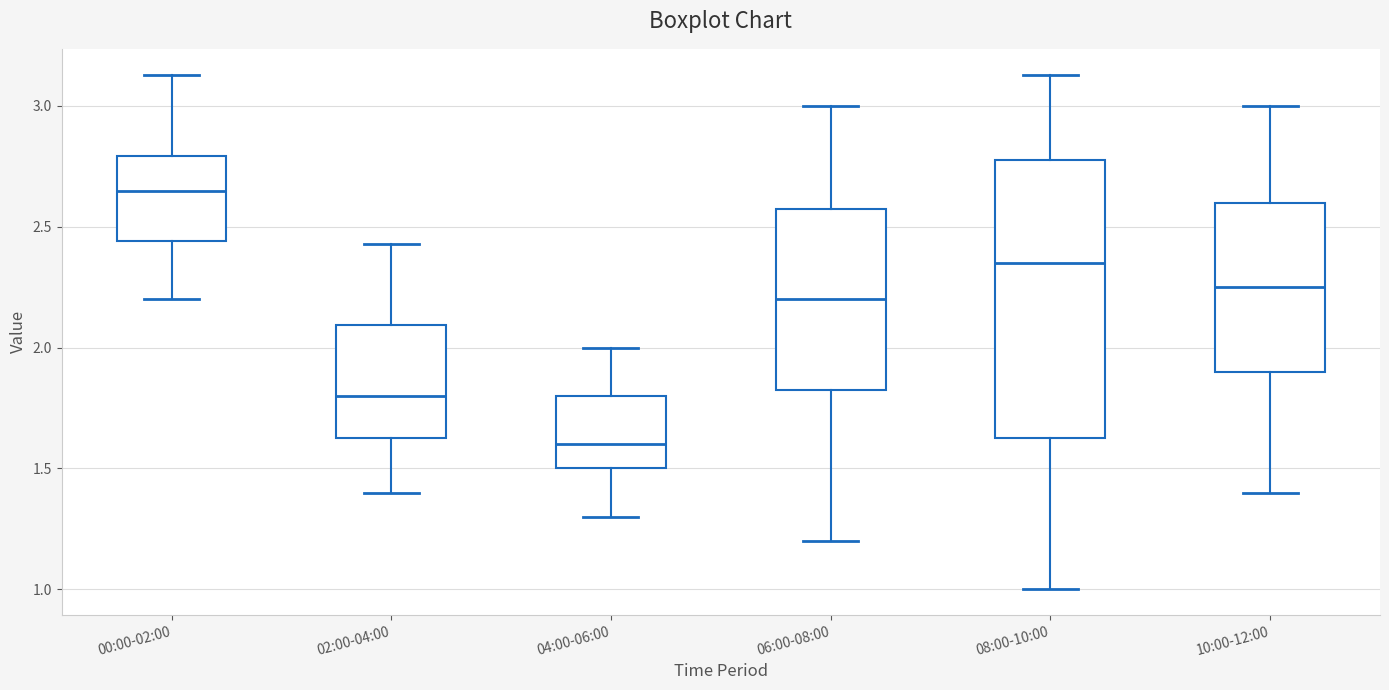

Where does the median line of the box for 02:00-04:00 sit on the y-axis? The values are not printed on the chart, so give them approximately, as read against the axis.

1.80